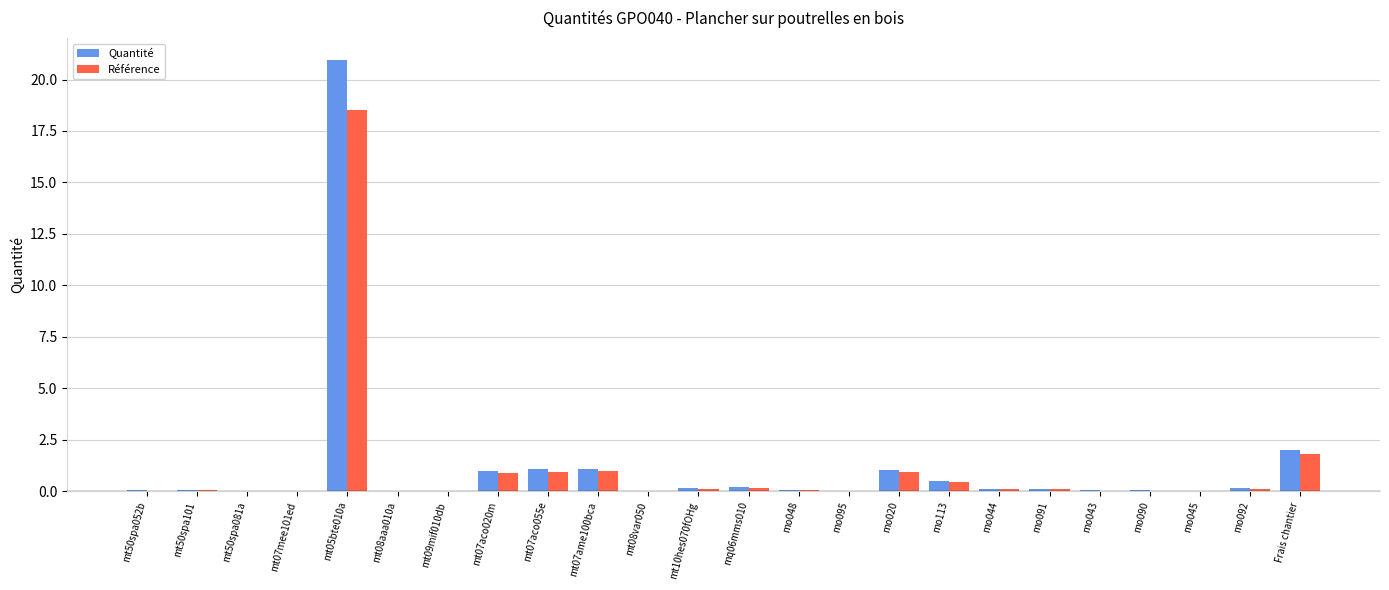

What is the maximum value for Quantité?

21.0